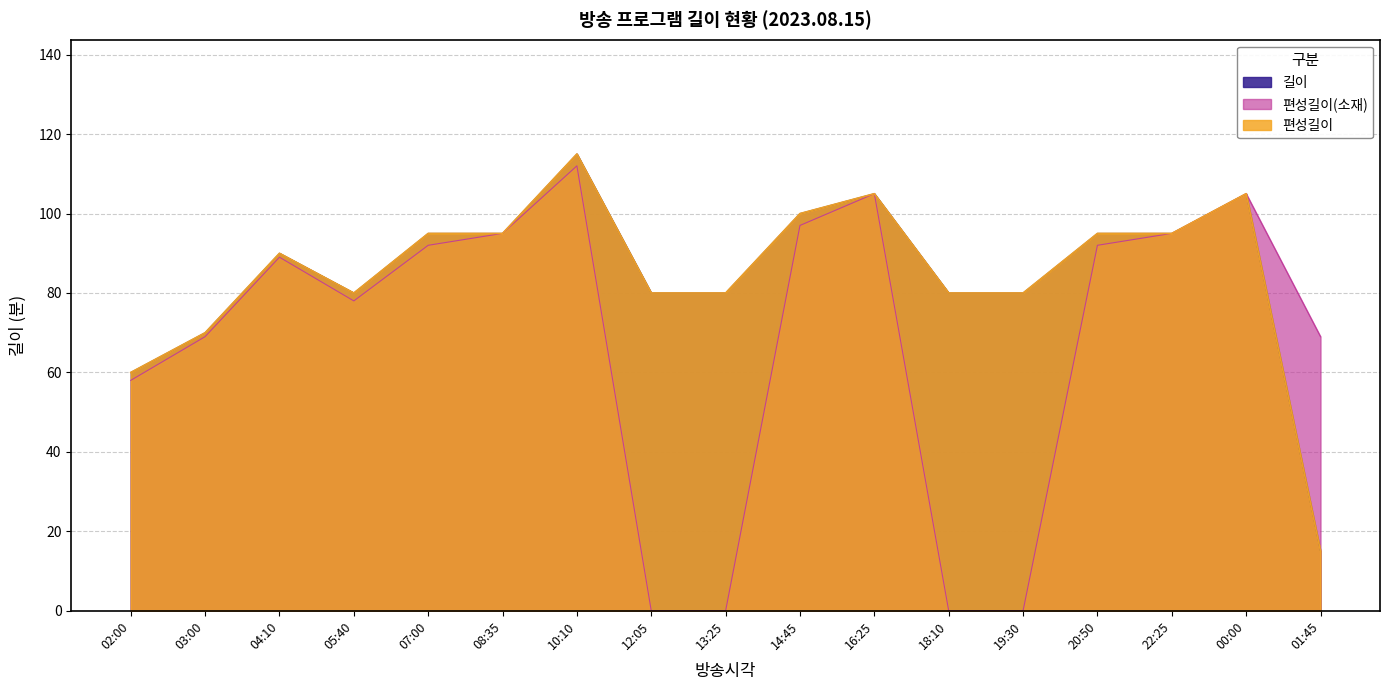

Does the chart display data point markers on the line(s)?

No